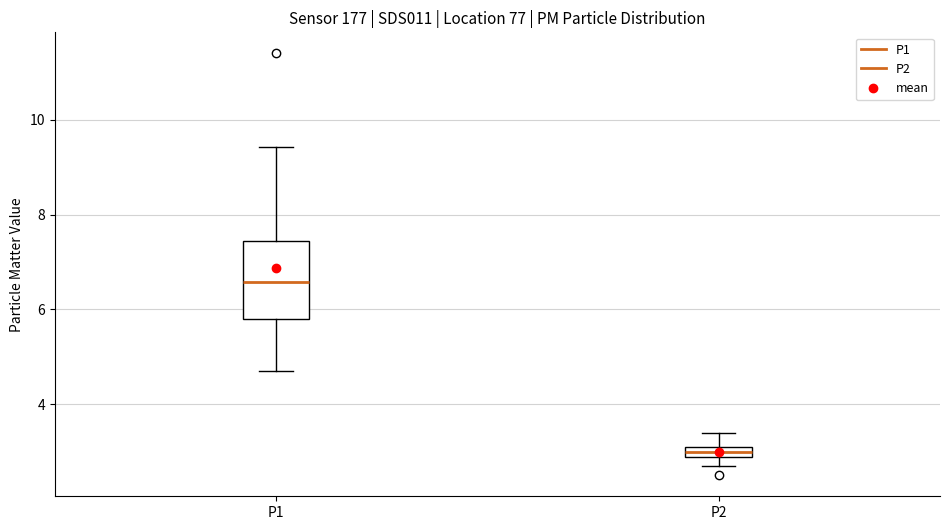

Which box is the tallest, from its lower edge to its upper edge?

P1